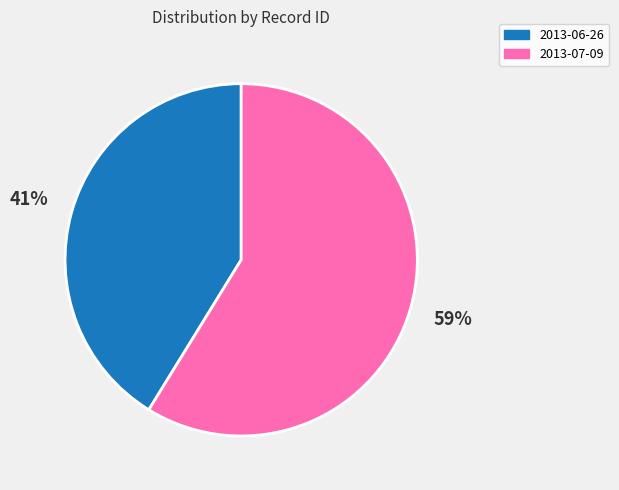

True or false: 2013-06-26 accounts for 53% of the total.

False